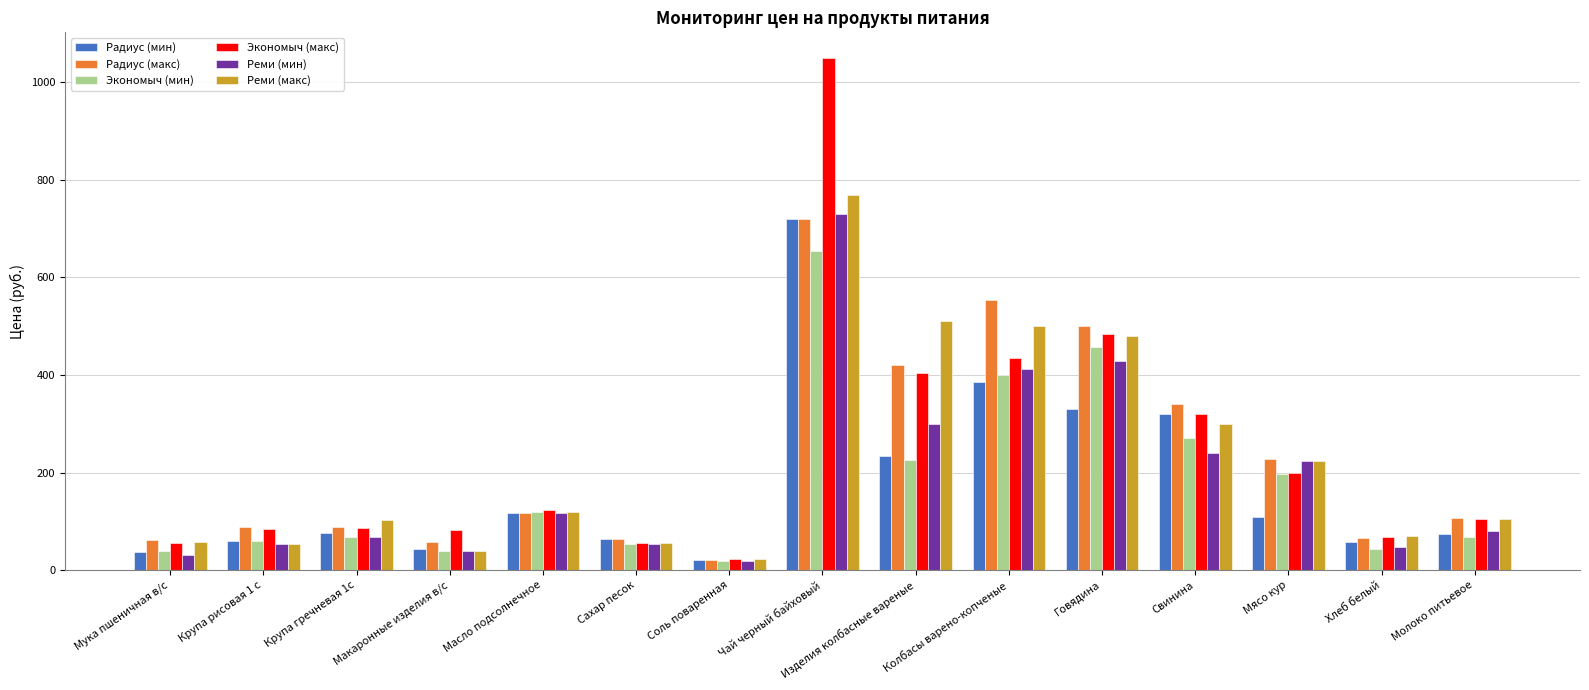

Which series changed the most between Крупа рисовая 1 с and Масло подсолнечное?

Реми (макс)